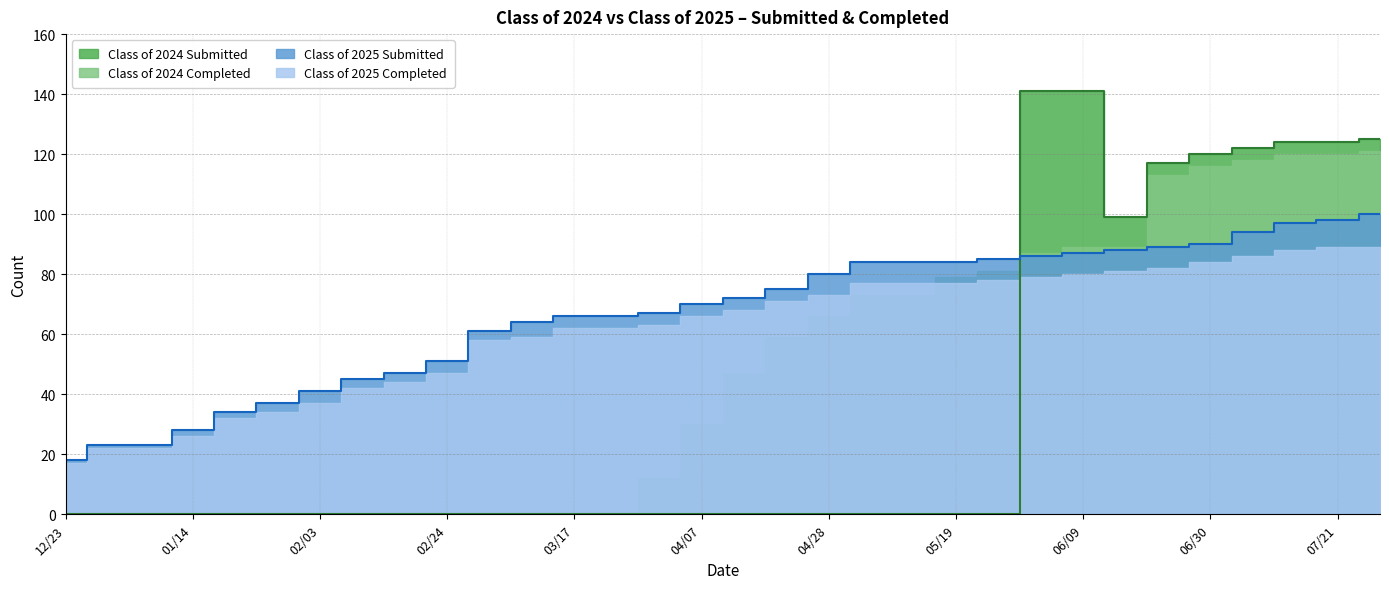

What is the maximum value for Class of 2025 Submitted?

100